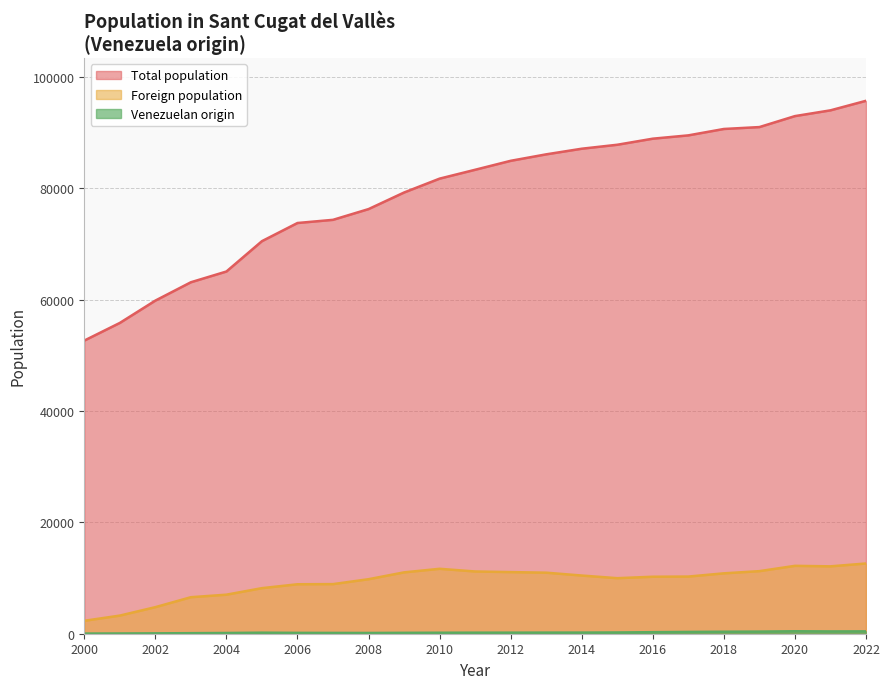

Which category has the highest value in the Foreign population series?

2022